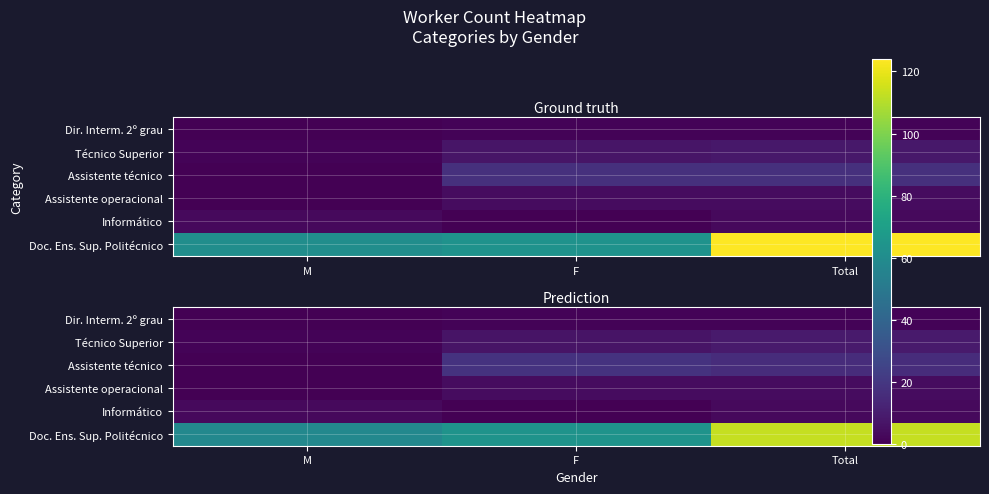

Which series has the largest total across all categories?

Doc. Ens. Sup. Politécnico